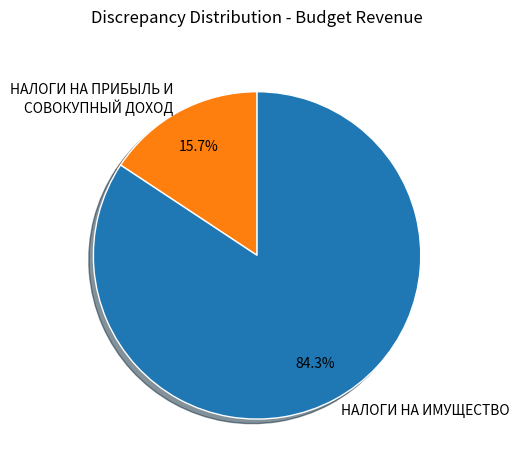

Combined, do НАЛОГИ НА ПРИБЫЛЬ И СОВОКУПНЫЙ ДОХОД and НАЛОГИ НА ИМУЩЕСТВО account for over 50%?

Yes